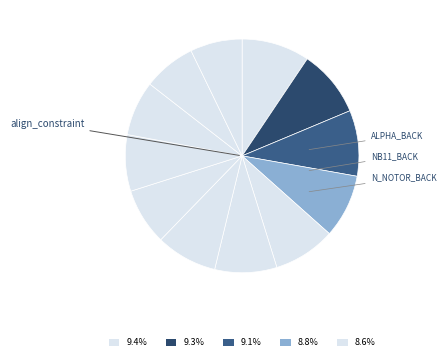

Is there any slice that represents more than half of the pie?

No